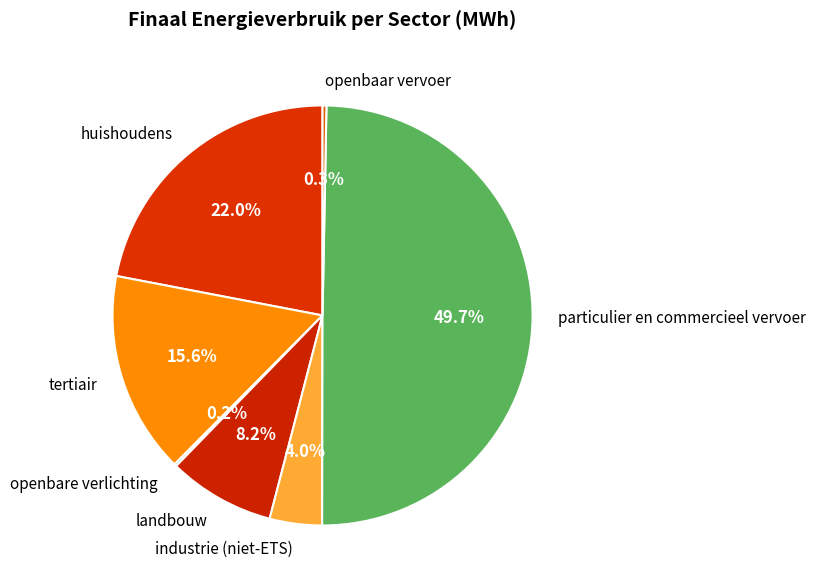

Is huishoudens the majority of the pie?

No